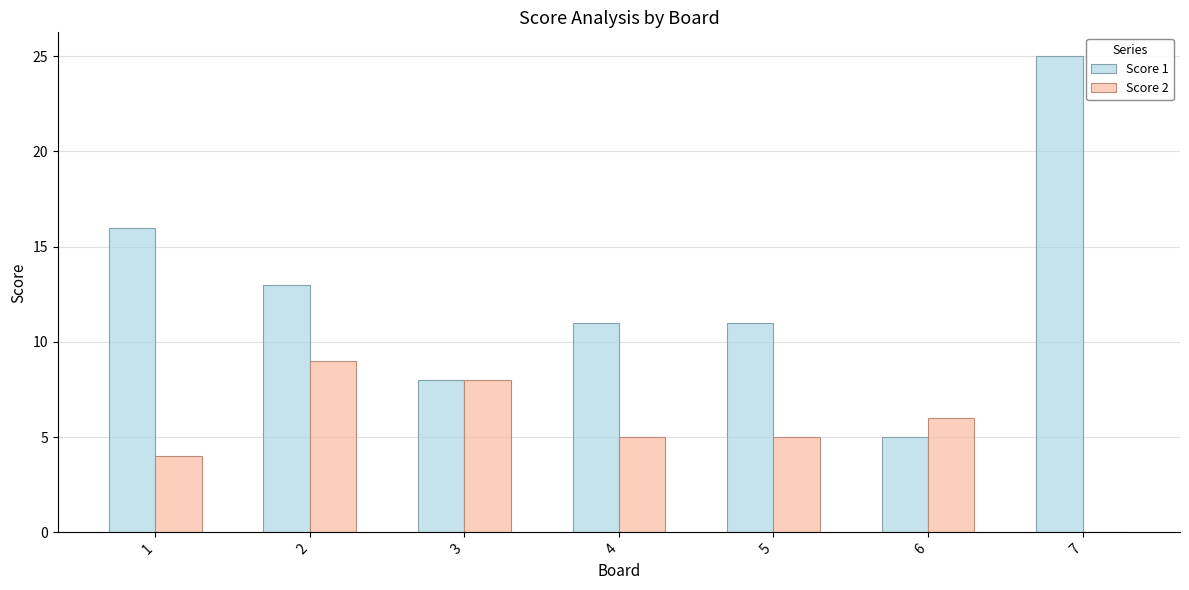

How many values in Score 2 are above zero?

6